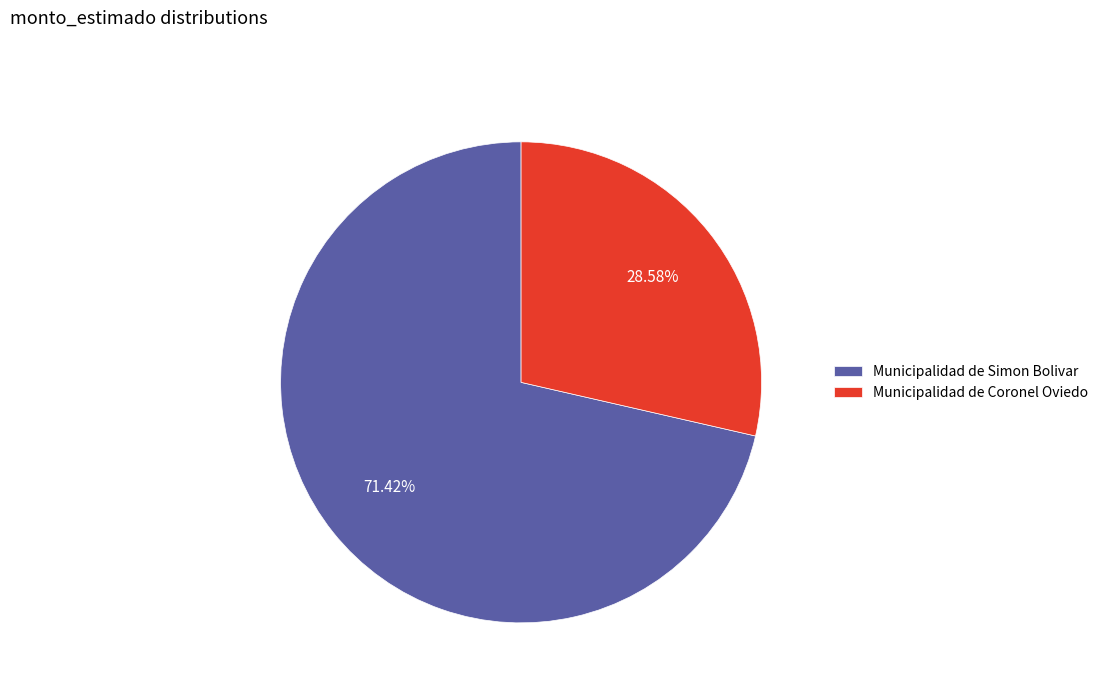

Rank the categories by value from highest to lowest.

Municipalidad de Simon Bolivar, Municipalidad de Coronel Oviedo